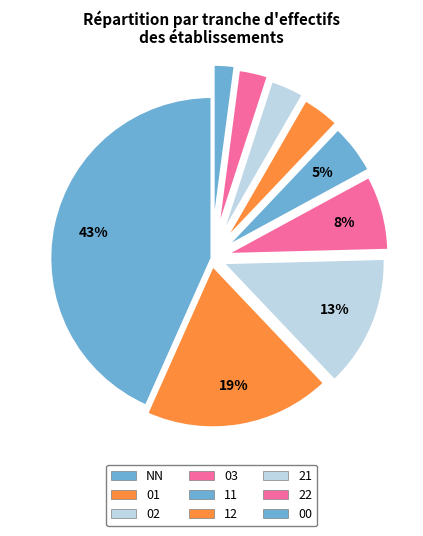

To the nearest percent, what is the average slice percentage?

11%